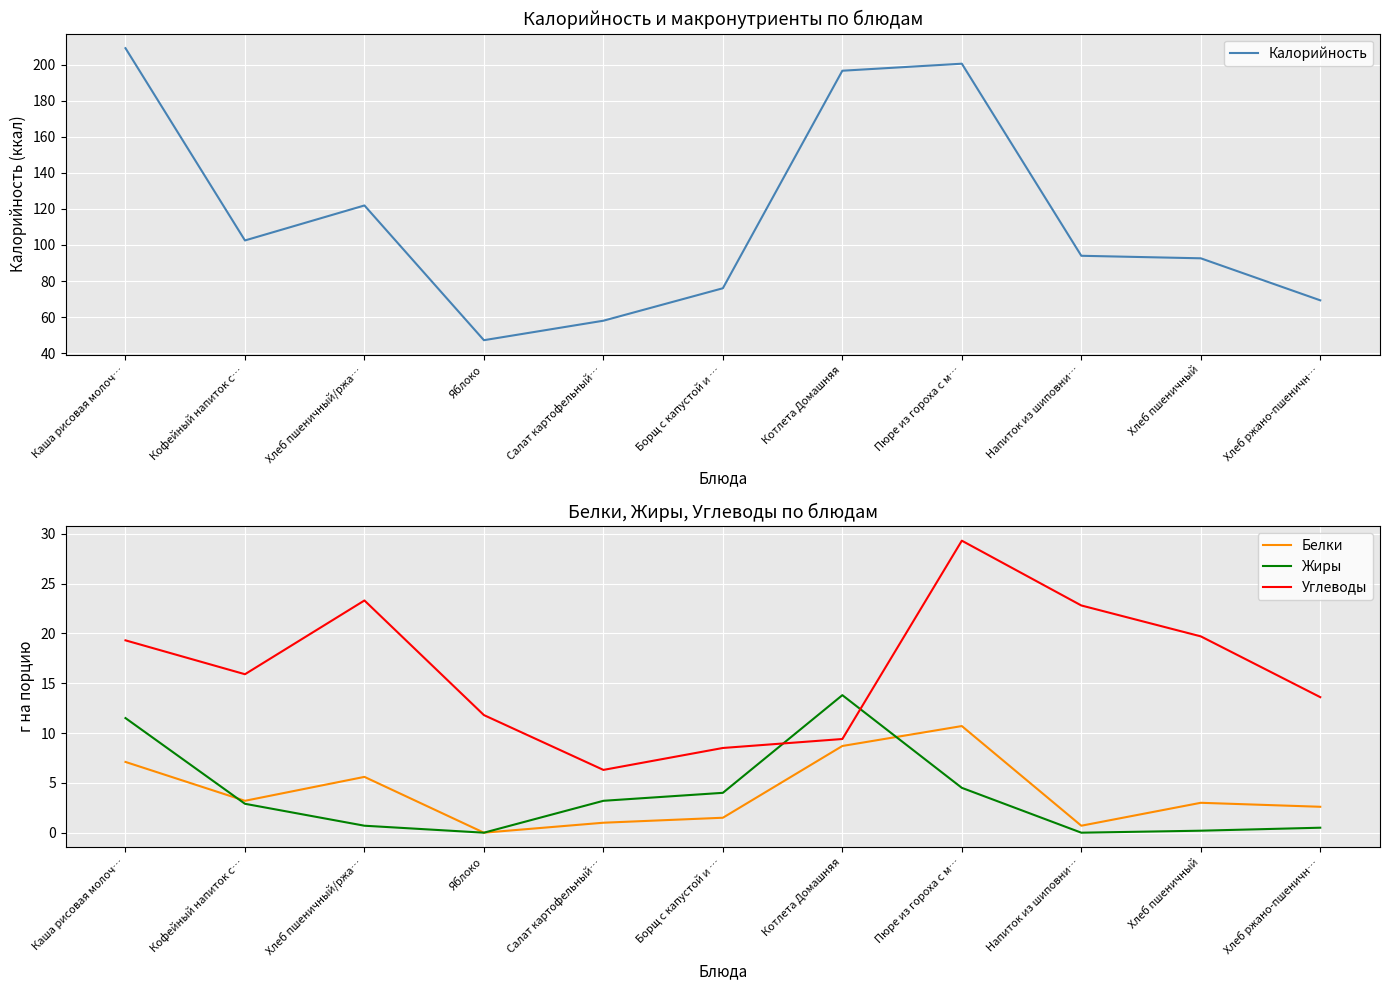

What is the difference between the Жиры values at Напиток из шиповни… and Каша рисовая молоч…?

11.5